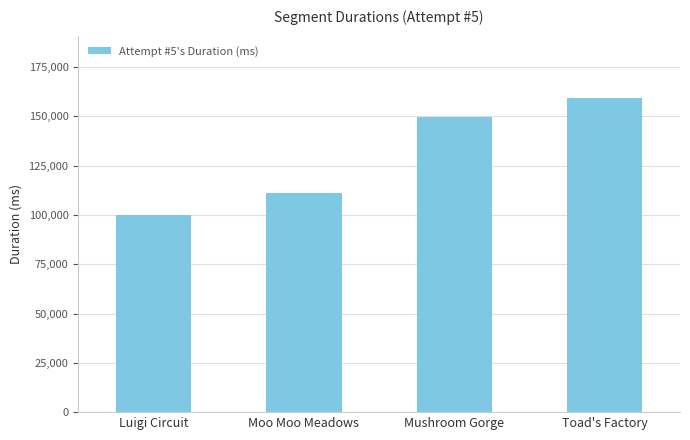

What is the change in value from Moo Moo Meadows to Toad's Factory?

+48005